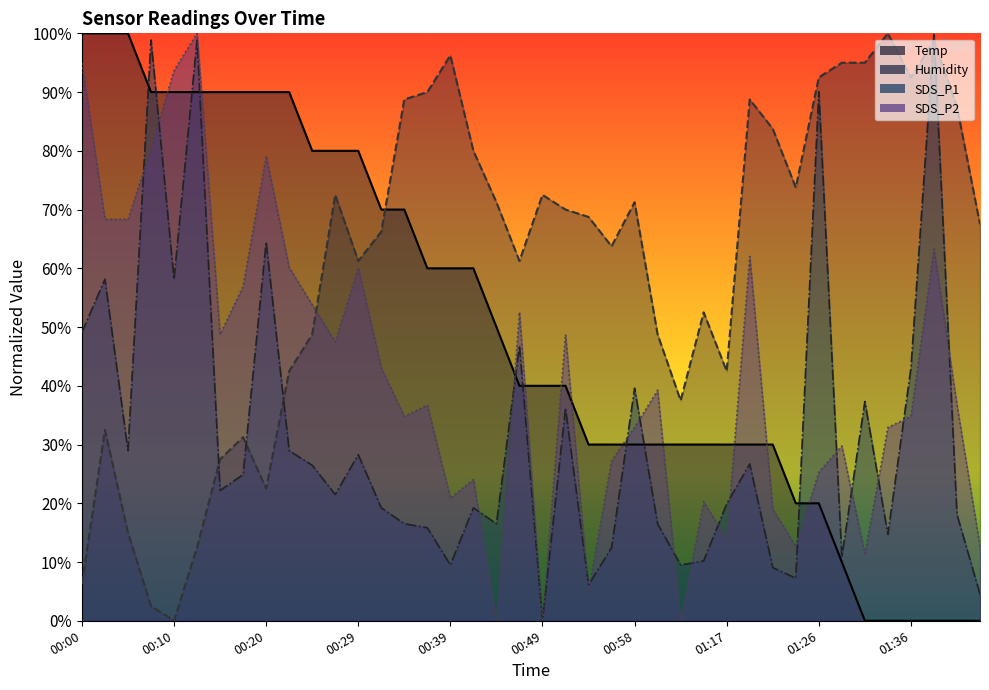

What is the value of the SDS_P2 point at the 37th from the left?

34.8